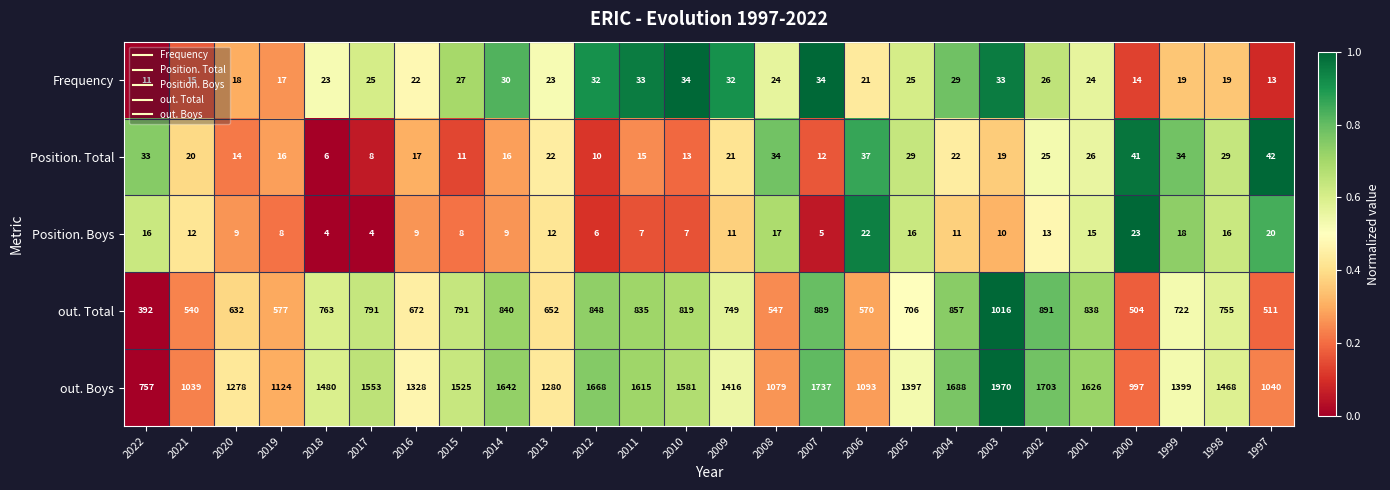

The Frequency series shows 23 at 2018. True or false?

True